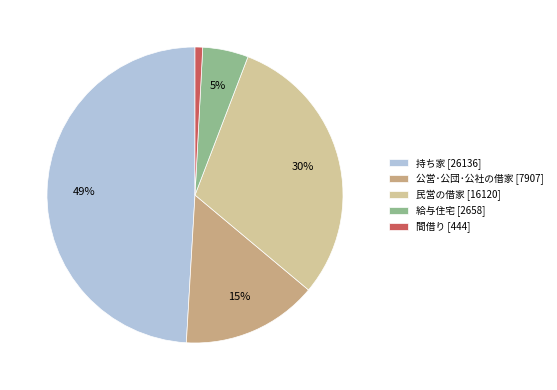

What is the smallest slice in the pie chart?

間借り